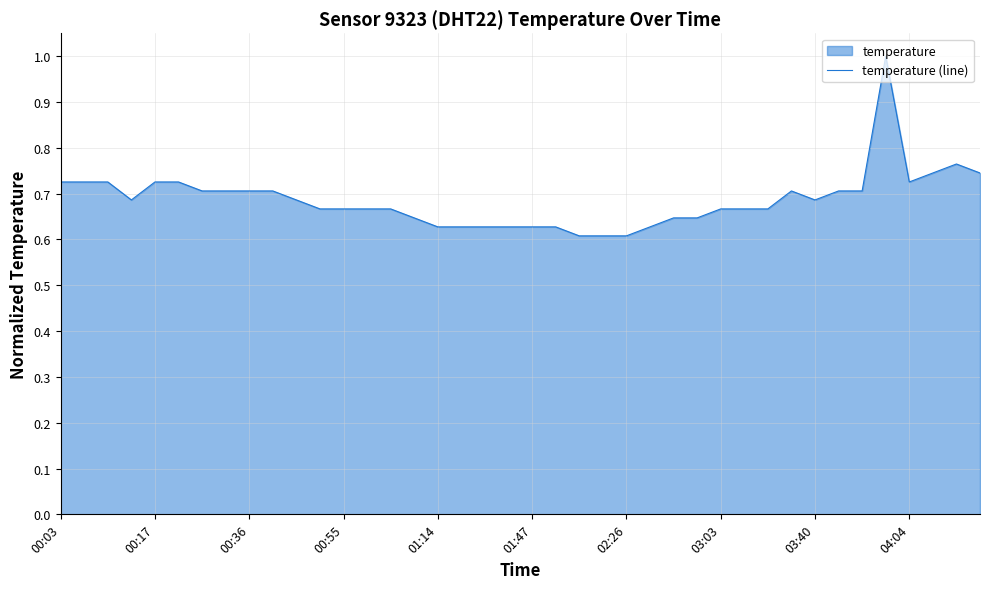

What is the maximum value shown in the chart?

1.0